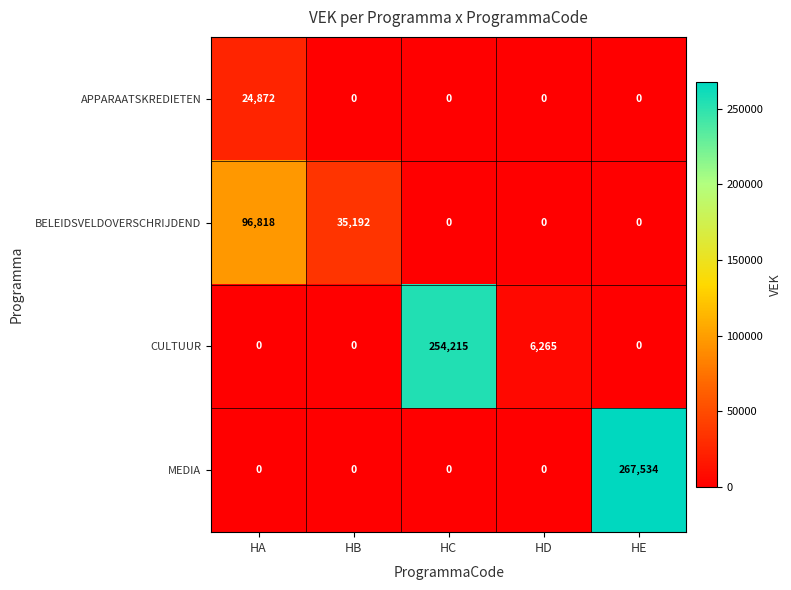

Rank the series by their maximum value, from lowest to highest.

APPARAATSKREDIETEN, BELEIDSVELDOVERSCHRIJDEND, CULTUUR, MEDIA